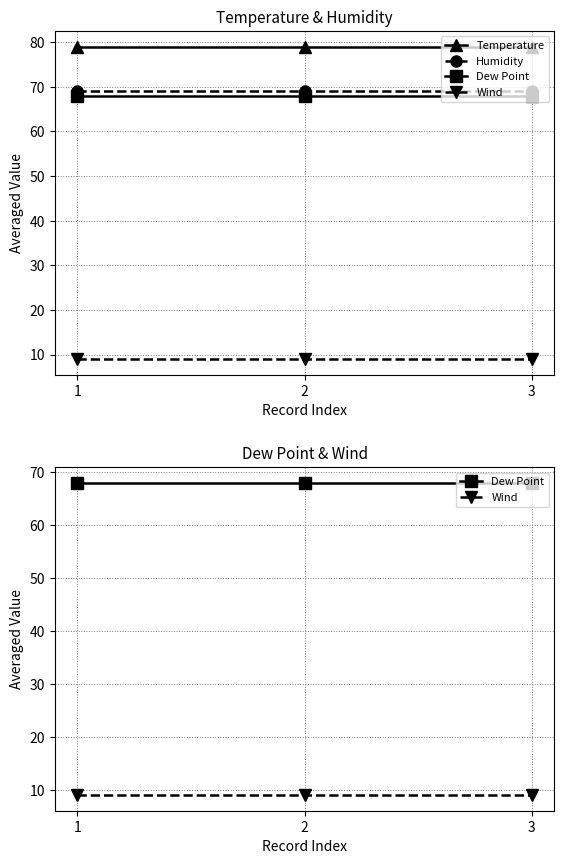

Is this an area chart (filled region under the line)?

No